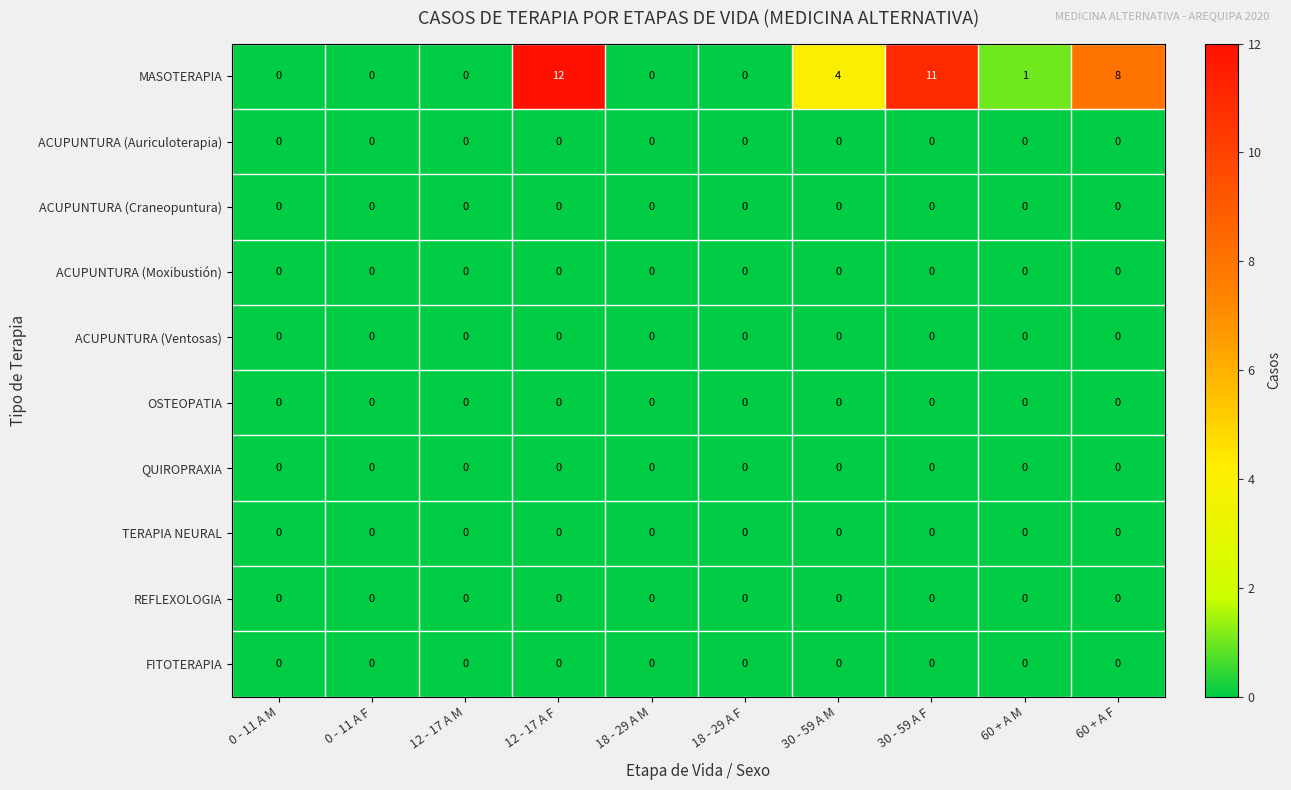

What is the difference between the maximum and minimum values in the MASOTERAPIA series?

12